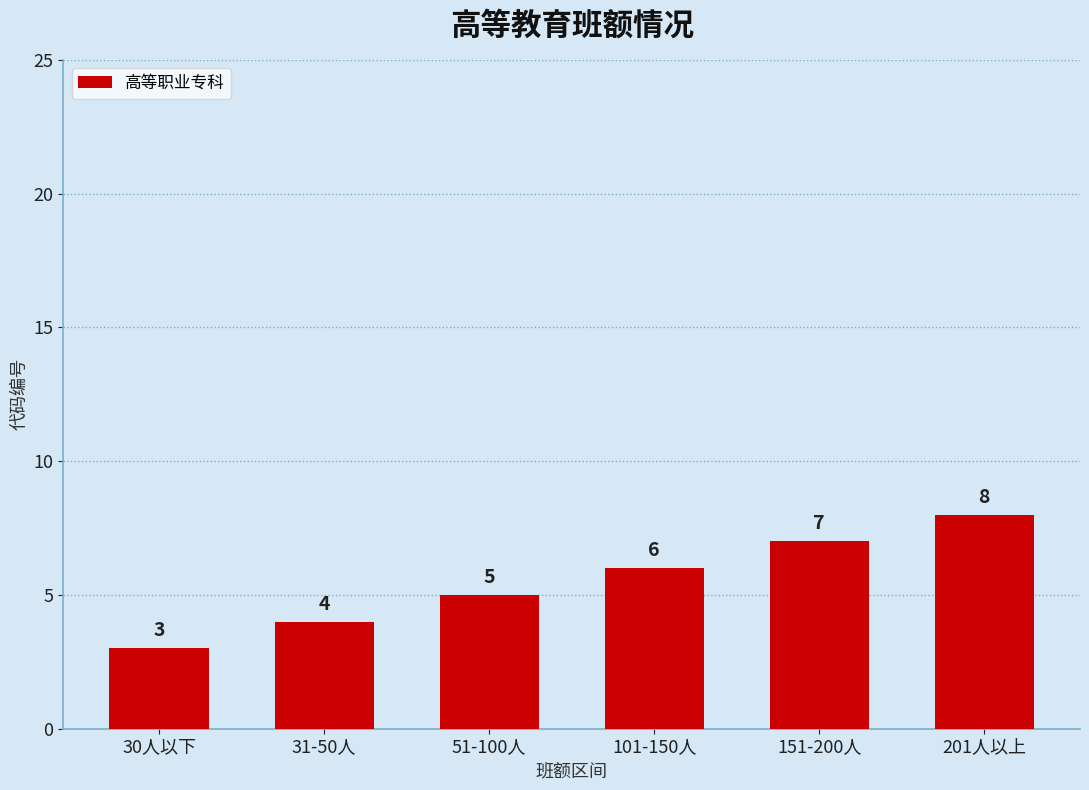

What is the difference between the maximum and minimum values?

5